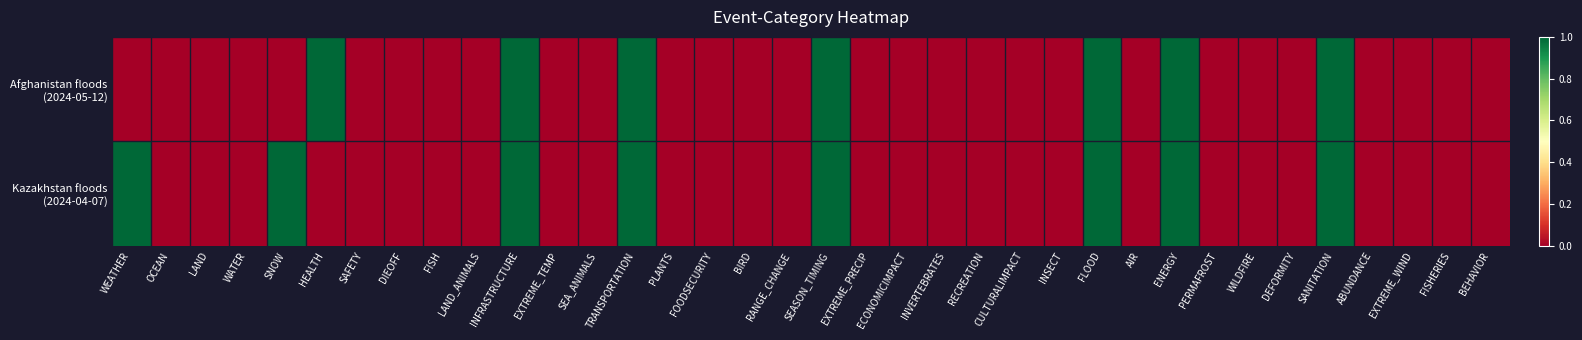

How many categories are shown in the chart?

36